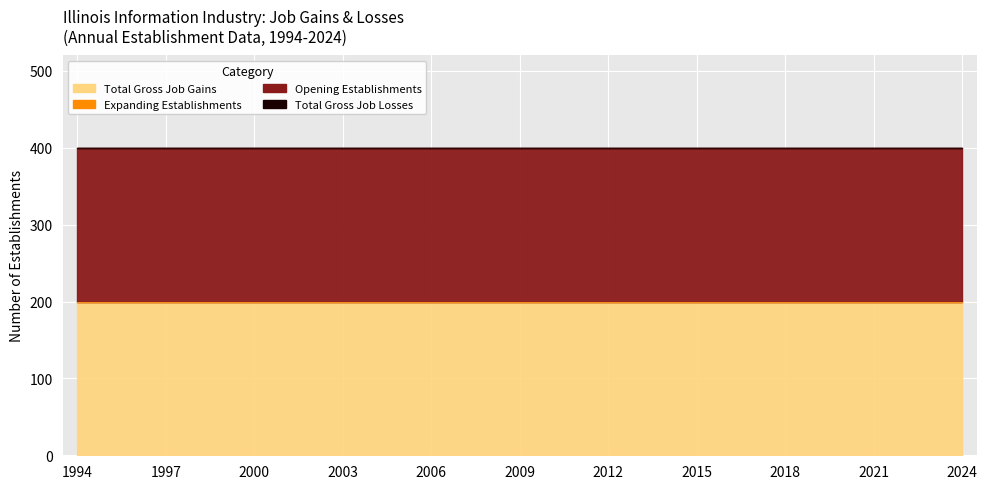

True or false: Expanding Establishments and Opening Establishments intersect in this chart.

False